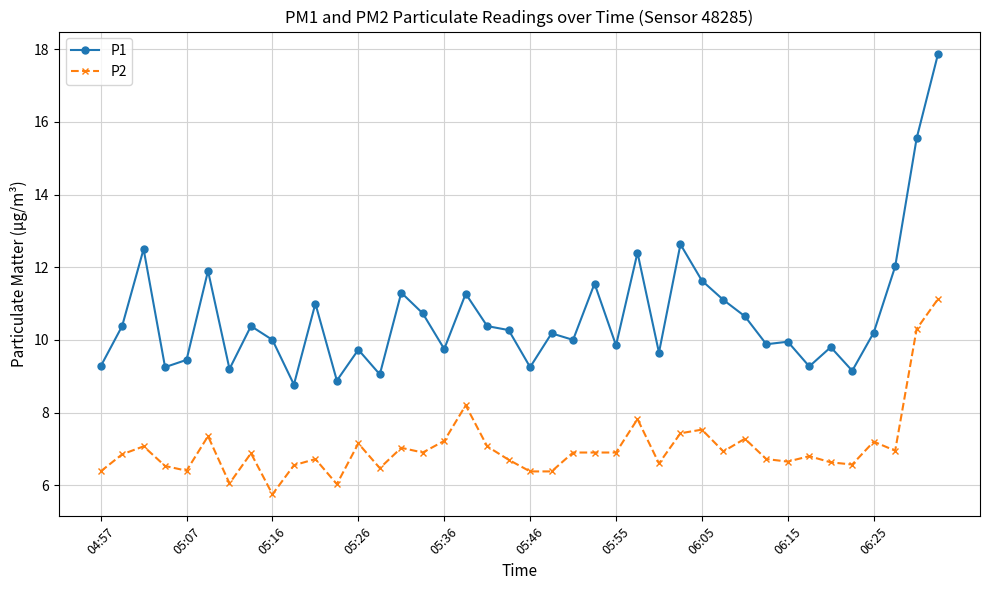

What is the difference between the maximum and second lowest values in the P2 series?

5.1